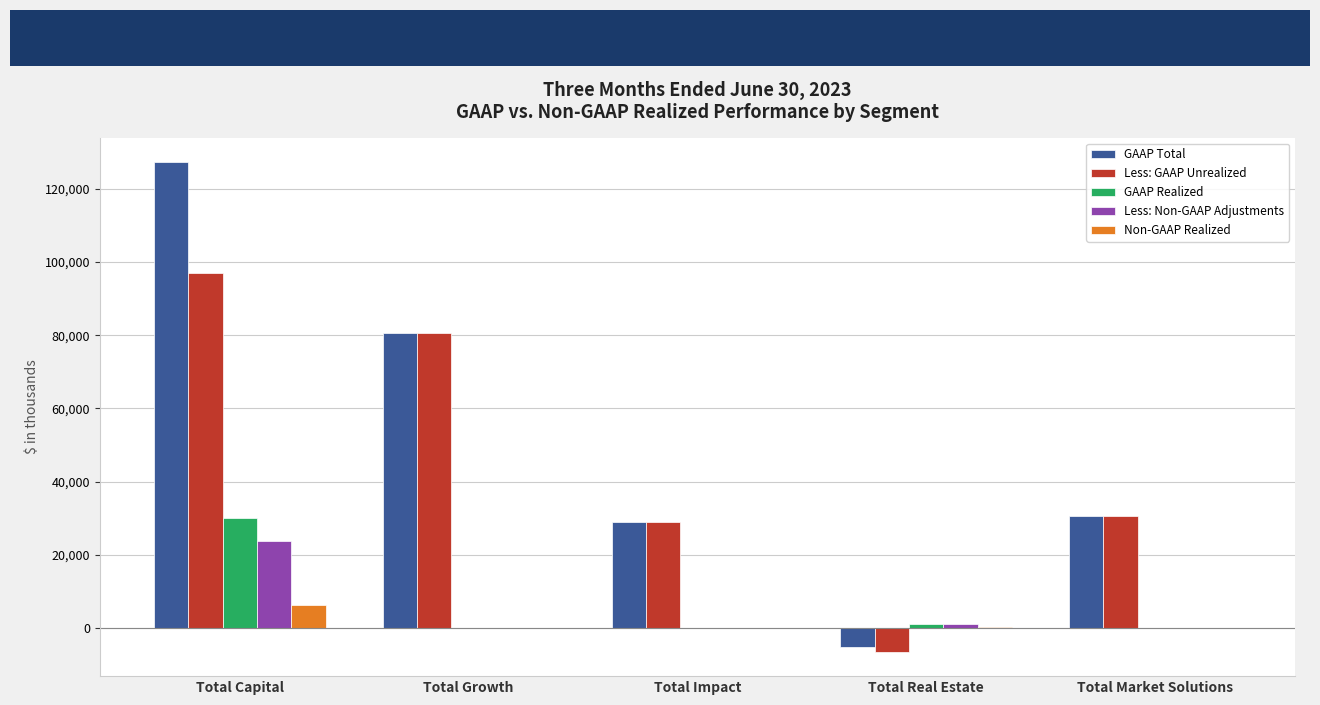

The value of GAAP Total at Total Growth is 105387. True or false?

False